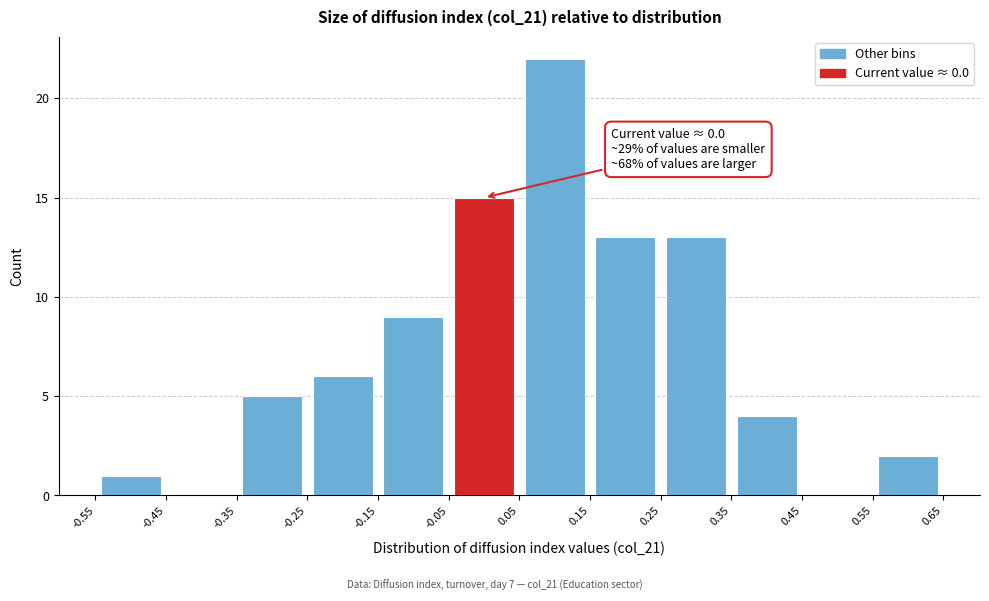

Over which range of the x-axis is the bar tallest?

0.05 to 0.15